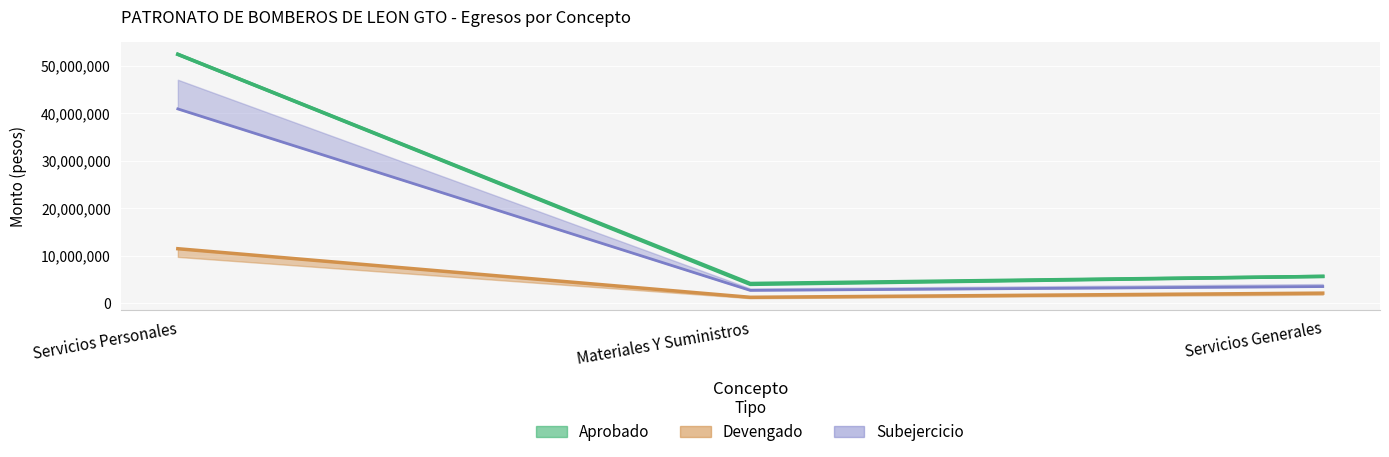

The Devengado series shows 2141009.9 at Servicios Generales. True or false?

True